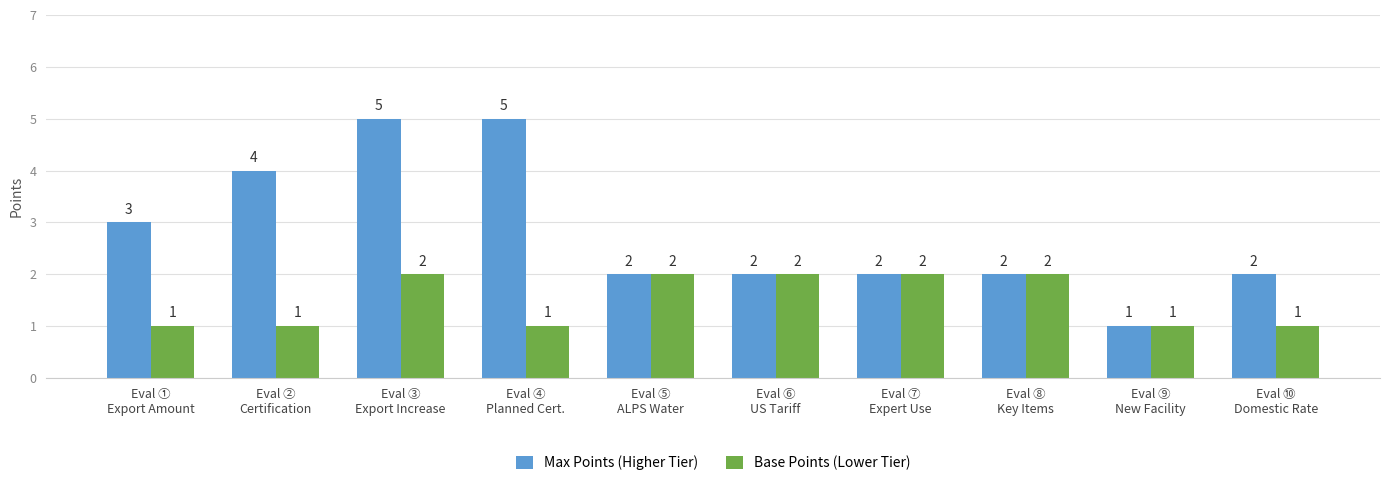

What is the maximum value for Max Points (Higher Tier)?

5